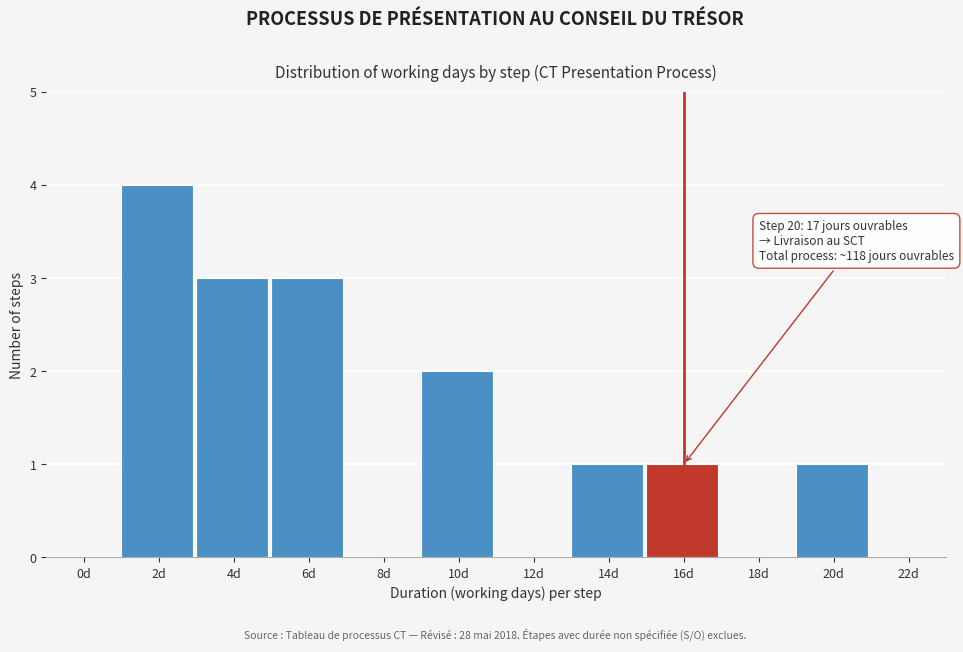

Reading left to right, what are all the values shown in this chart?

0d=0	2d=4	4d=3	6d=3	8d=0	10d=2	12d=0	14d=1	16d=1	18d=0	20d=1	22d=0